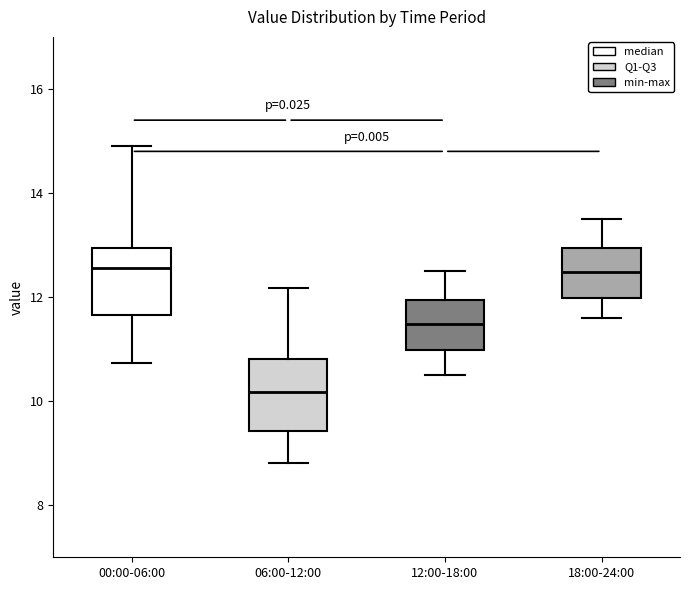

Reading left to right, transcribe this box plot: for each box, give where its median line is, the range the box spans, and where its two whiskers end, as read against the y-axis. The values are not printed on the chart, so give them approximately, as read against the axis.

00:00-06:00: median 12.6, box 11.6 to 13.0, whiskers 10.8 to 15.0
06:00-12:00: median 10.2, box 9.4 to 10.8, whiskers 8.8 to 12.2
12:00-18:00: median 11.4, box 11.0 to 12.0, whiskers 10.6 to 12.6
18:00-24:00: median 12.4, box 12.0 to 13.0, whiskers 11.6 to 13.6